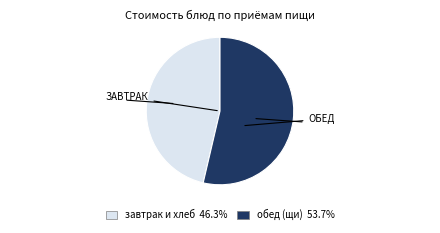

Is there any slice that represents more than half of the pie?

Yes